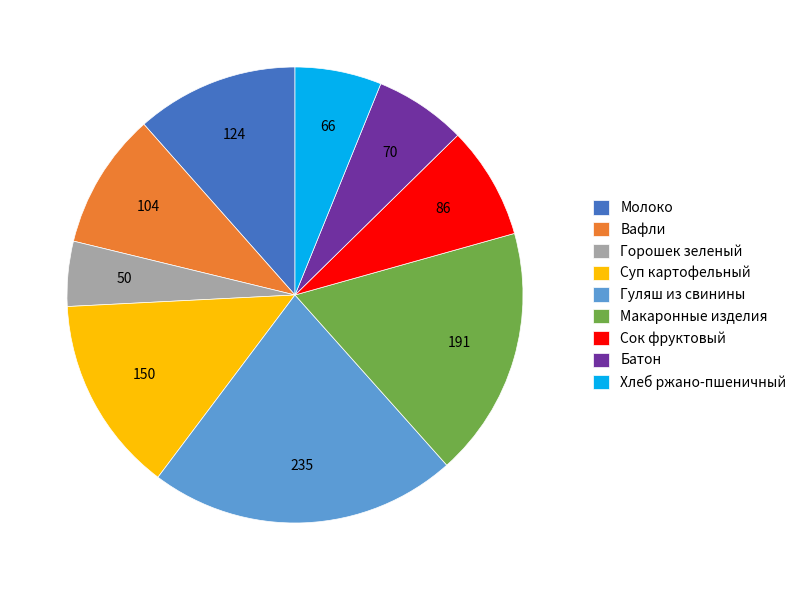

What is the smallest slice in the pie chart?

Горошек зеленый